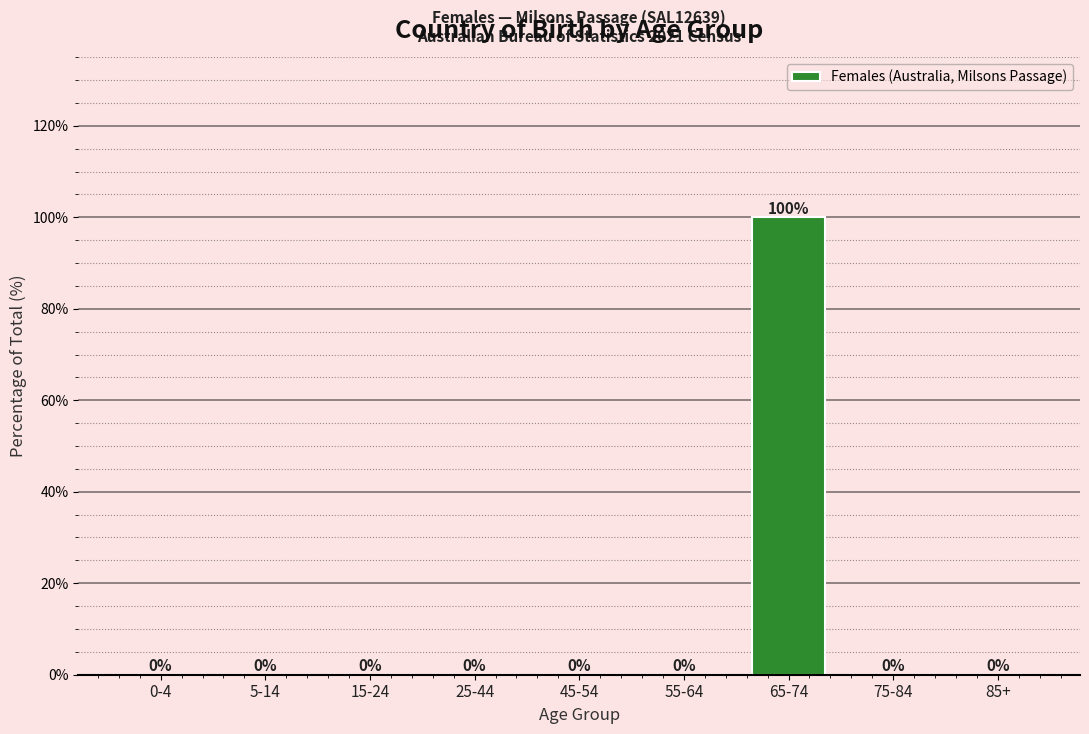

Reading left to right, transcribe all the data shown in this chart.

0-4=0	5-14=0	15-24=0	25-44=0	45-54=0	55-64=0	65-74=100	75-84=0	85+=0